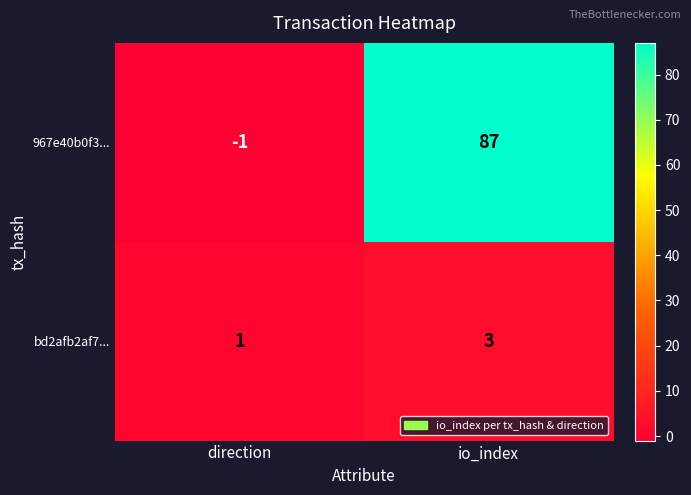

What is the sum of the 967e40b0f3... values at io_index and direction?

86